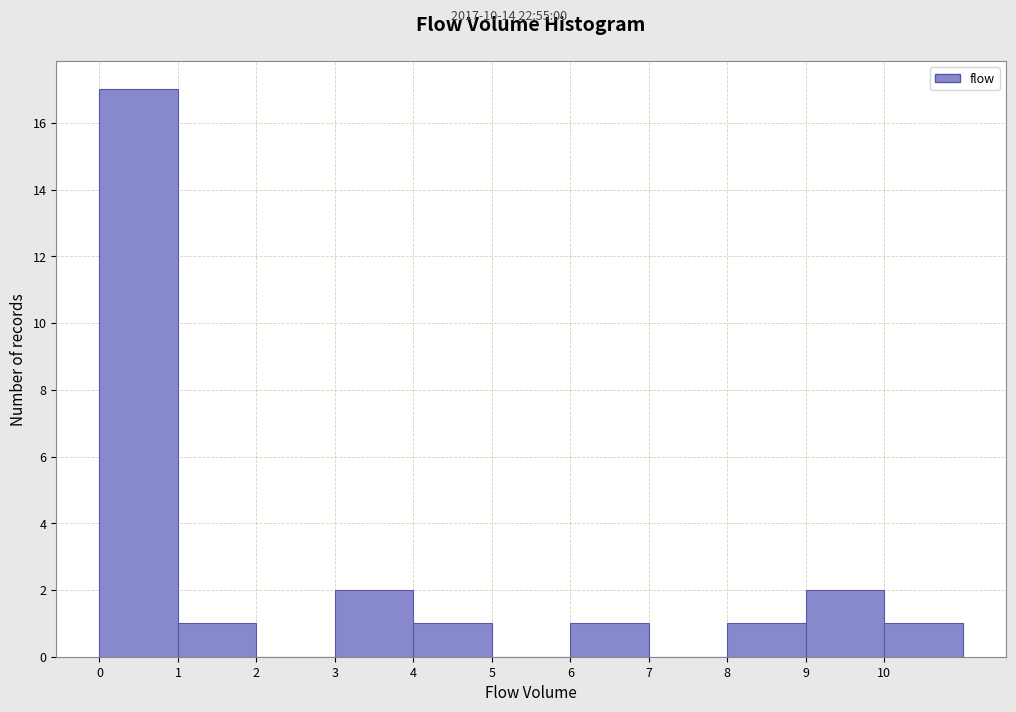

Over which range of the x-axis is the bar tallest?

0 to 1